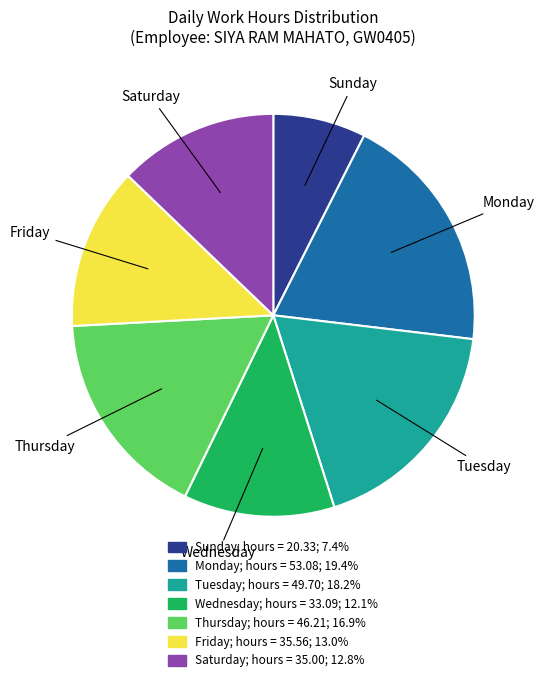

Does any single category account for the majority?

No